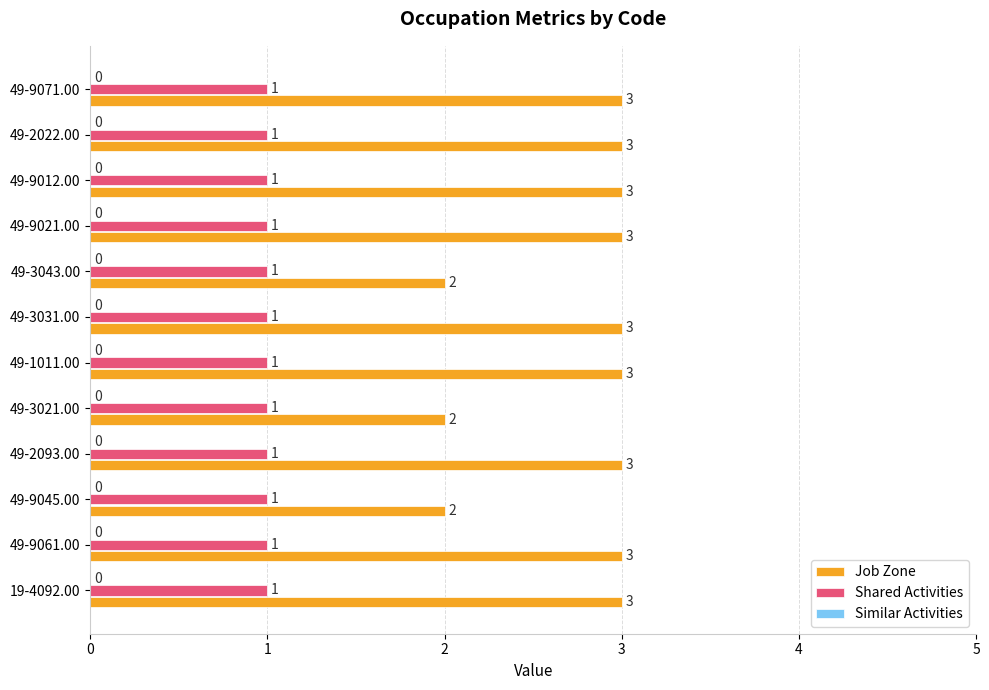

Read the Job Zone value at 49-9021.00.

3